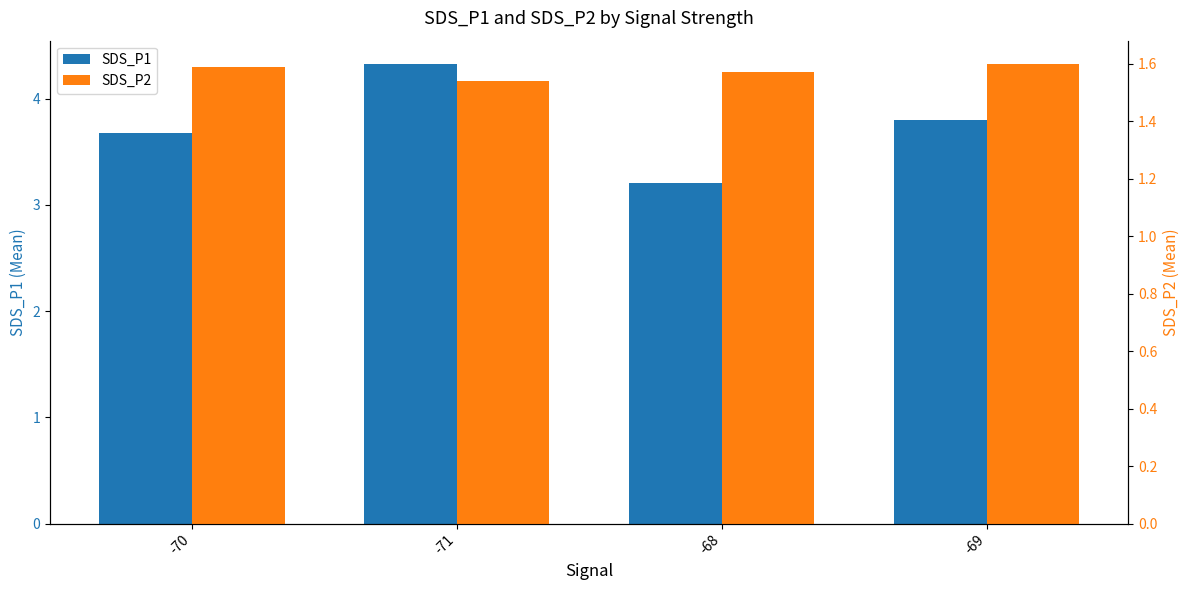

Are the bars grouped side by side (vs. stacked)?

Yes